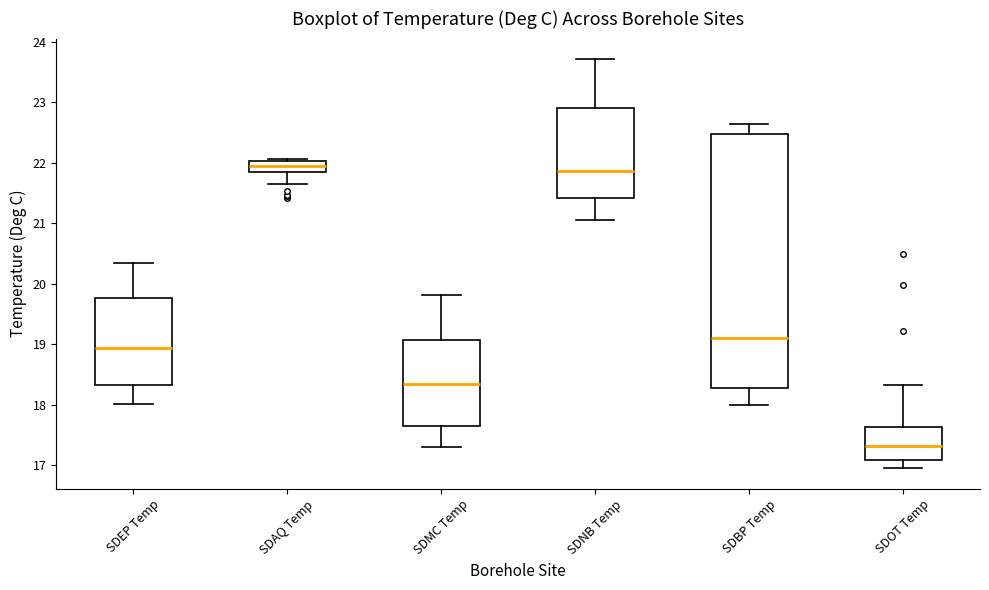

Where does the median line of the box for SDMC Temp sit on the y-axis? The values are not printed on the chart, so give them approximately, as read against the axis.

18.3